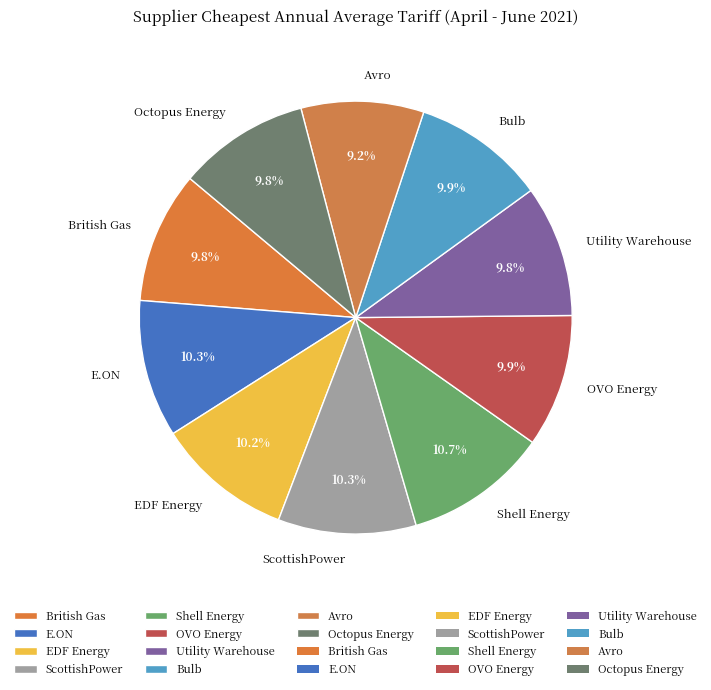

To the nearest percent, what is the difference between the largest and smallest slice percentages?

2%